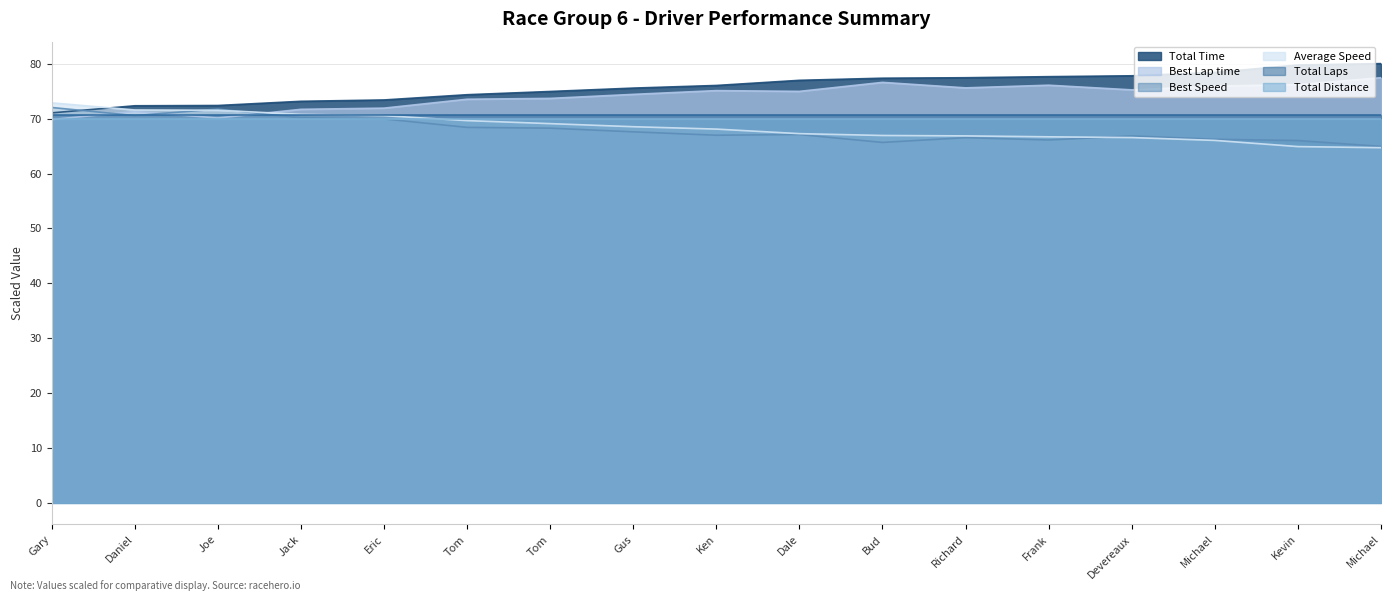

Which series has the largest total across all categories?

Total Time